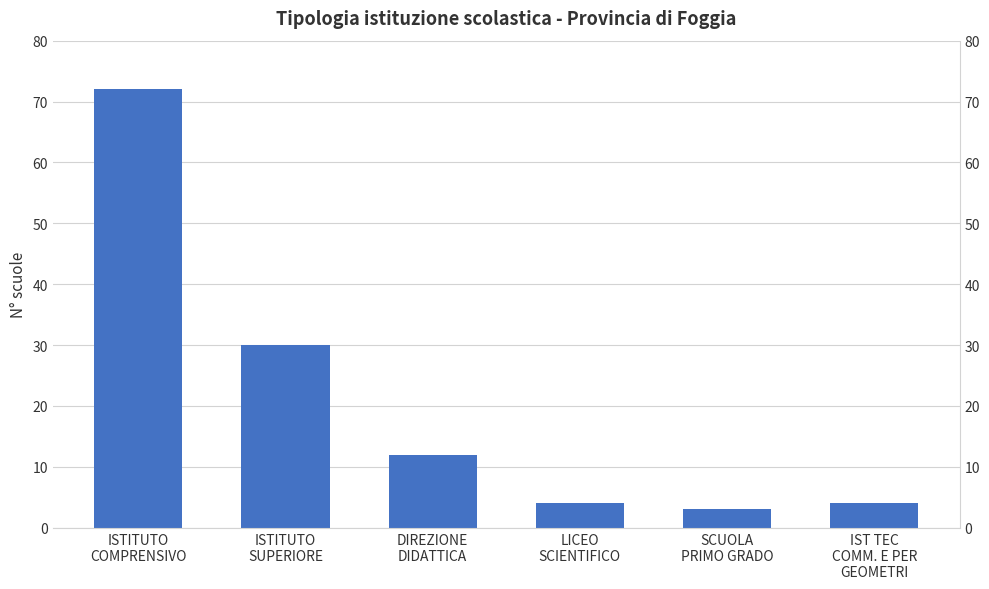

How many values are below 12?

3